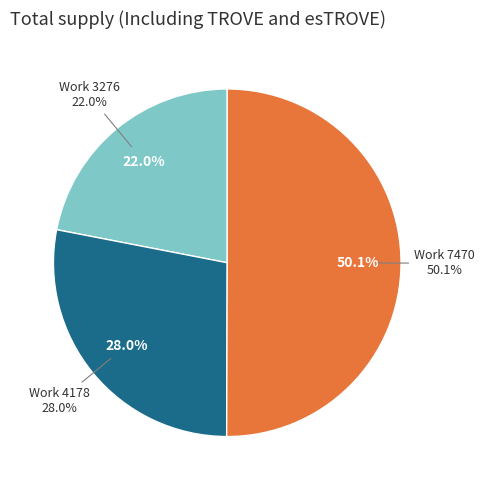

Count the number of slices in the pie.

3